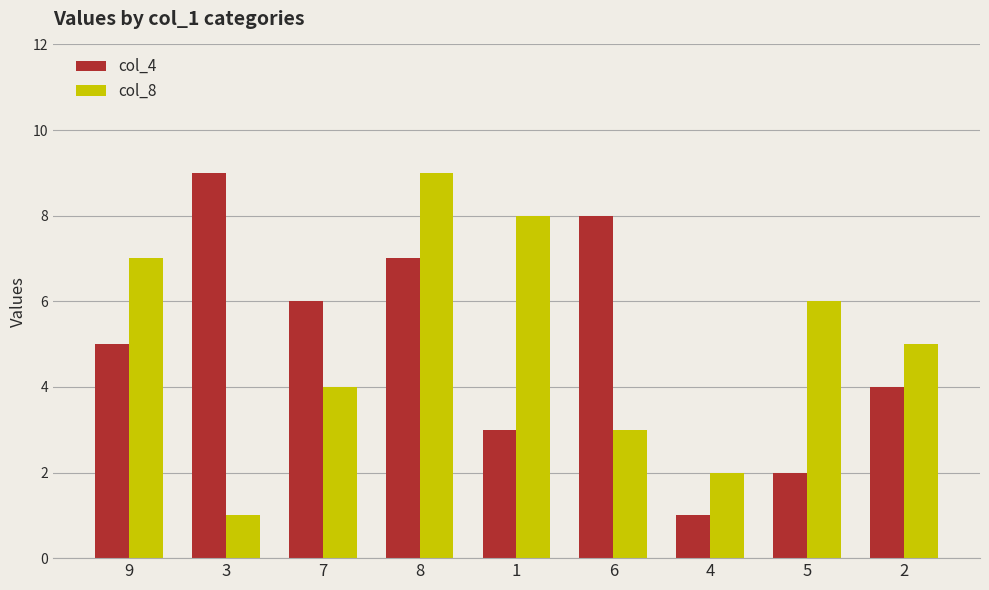

Rank the series at 9 from highest to lowest value.

col_8, col_4